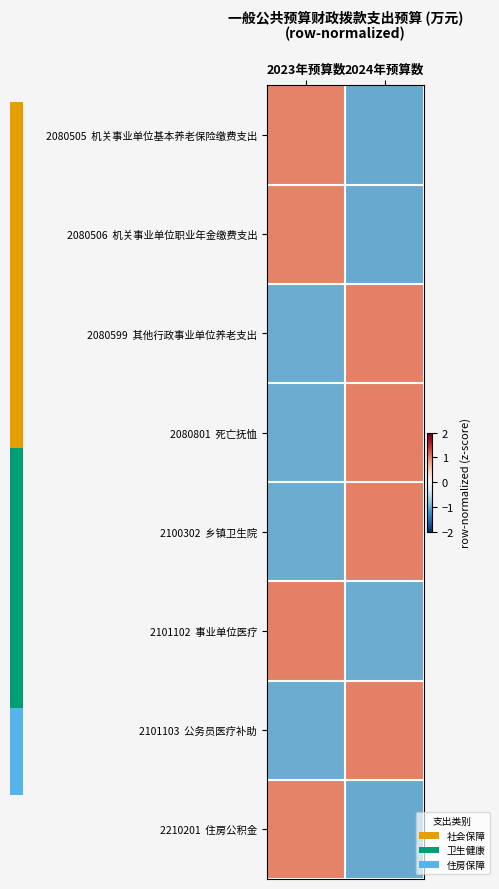

What is the maximum value shown in the chart?

1.0